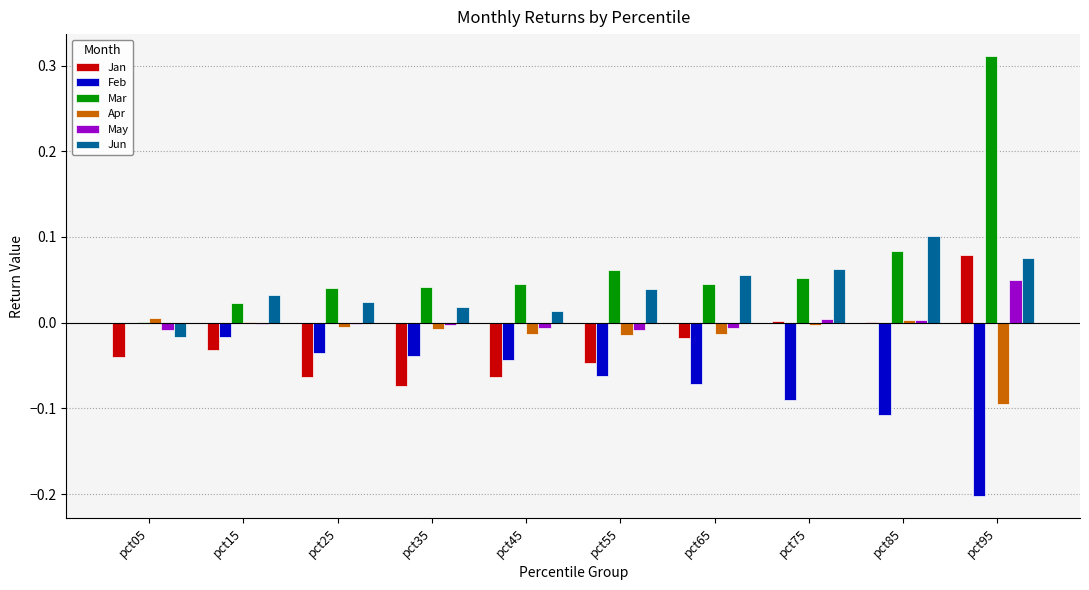

At which label does Jan reach its peak?

pct95